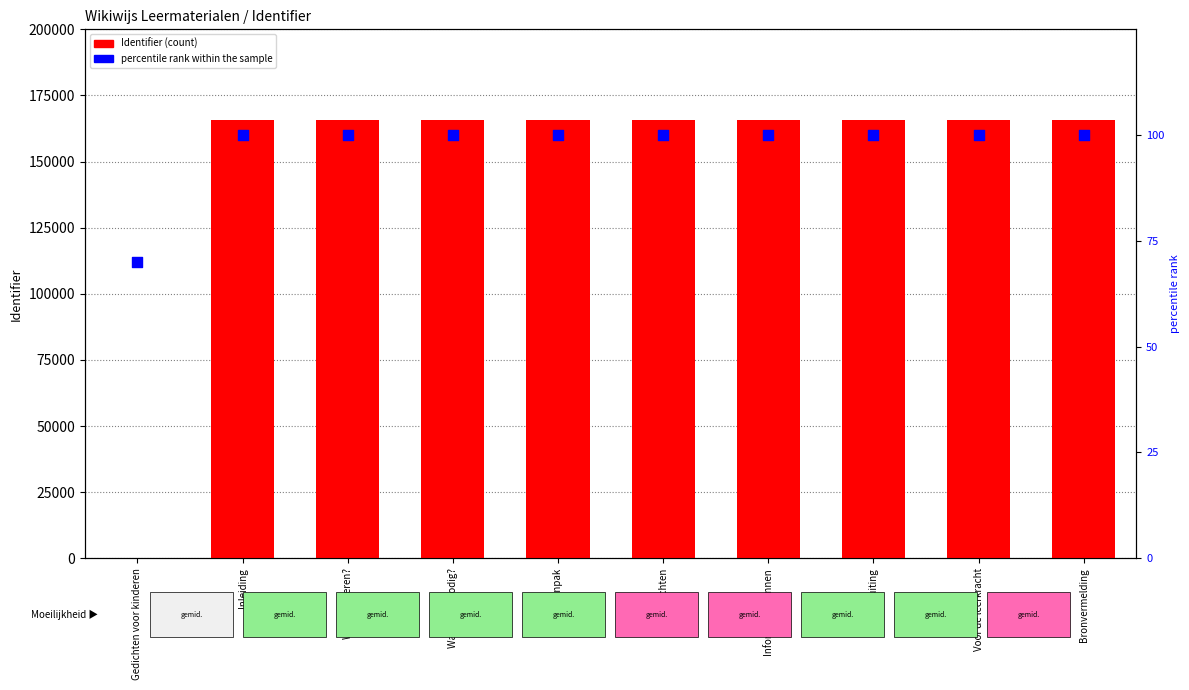

What is the total value across all series at Aanpak?

165873.0